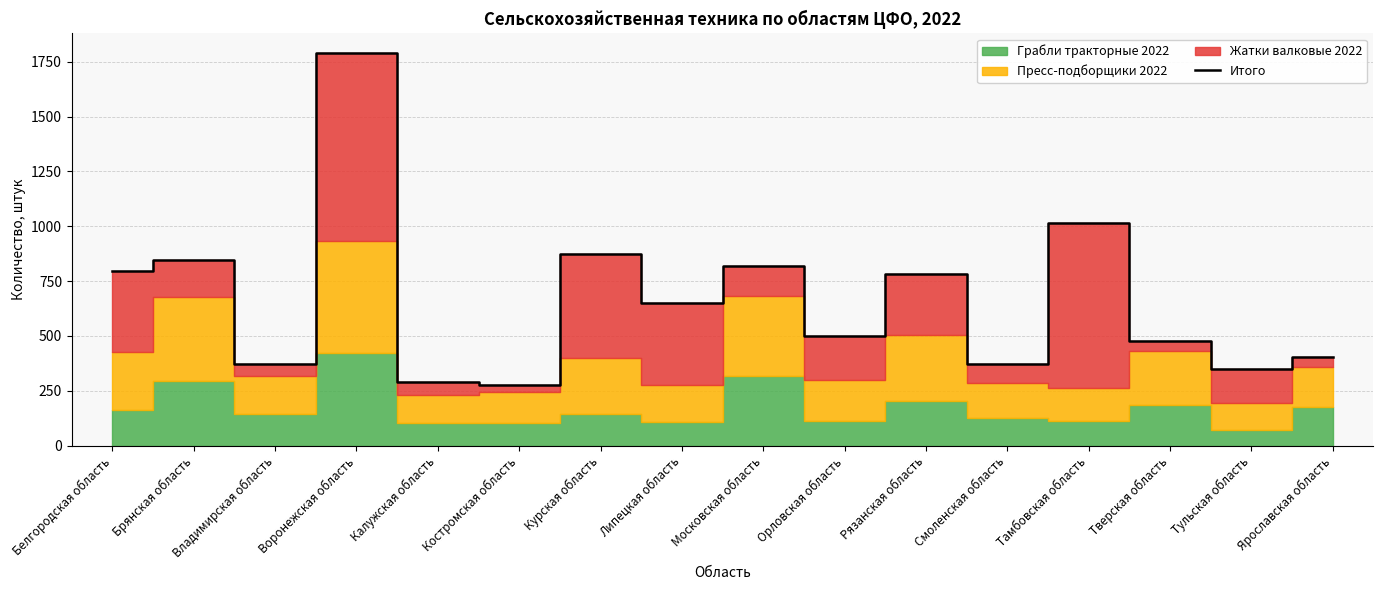

Does the chart have visible grid lines?

Yes